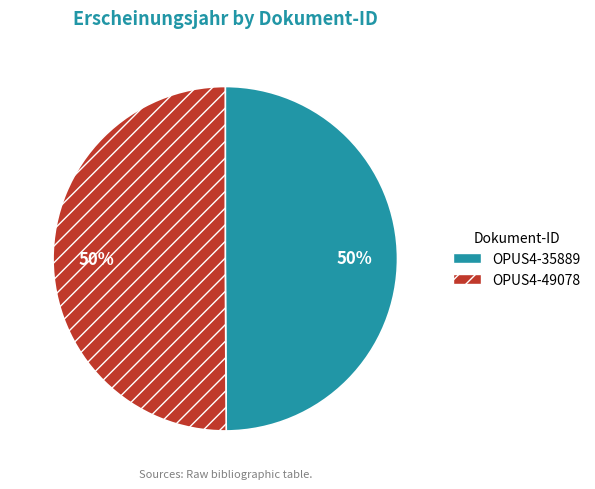

What is the ratio of the value at OPUS4-35889 to the value at OPUS4-49078?

1.0